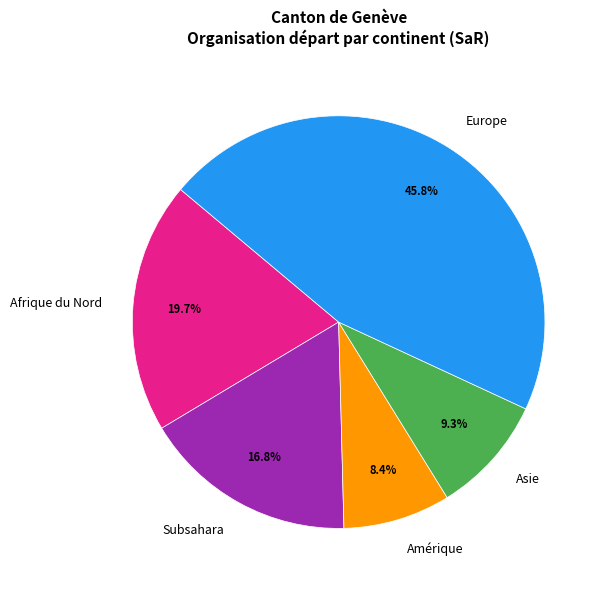

Is it true that Amérique is 1% of the pie?

False